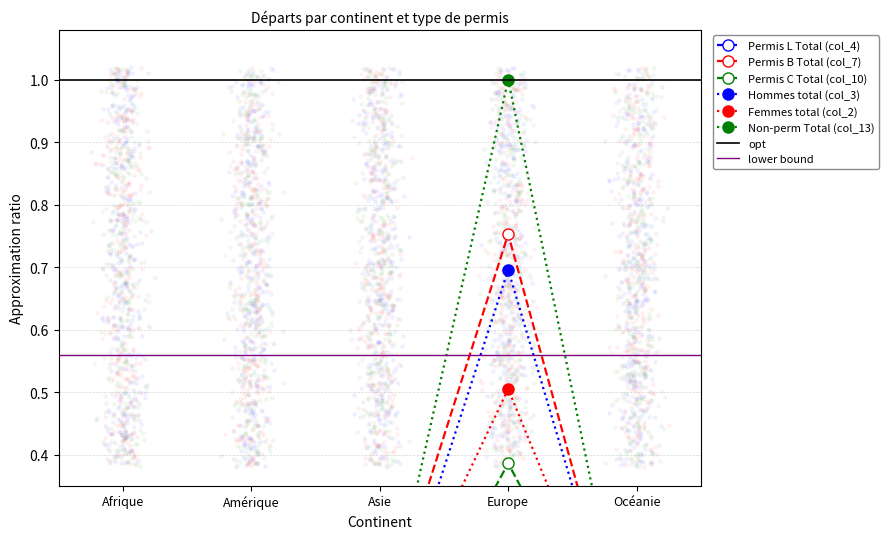

What is the total value across all series at Europe?

3.4